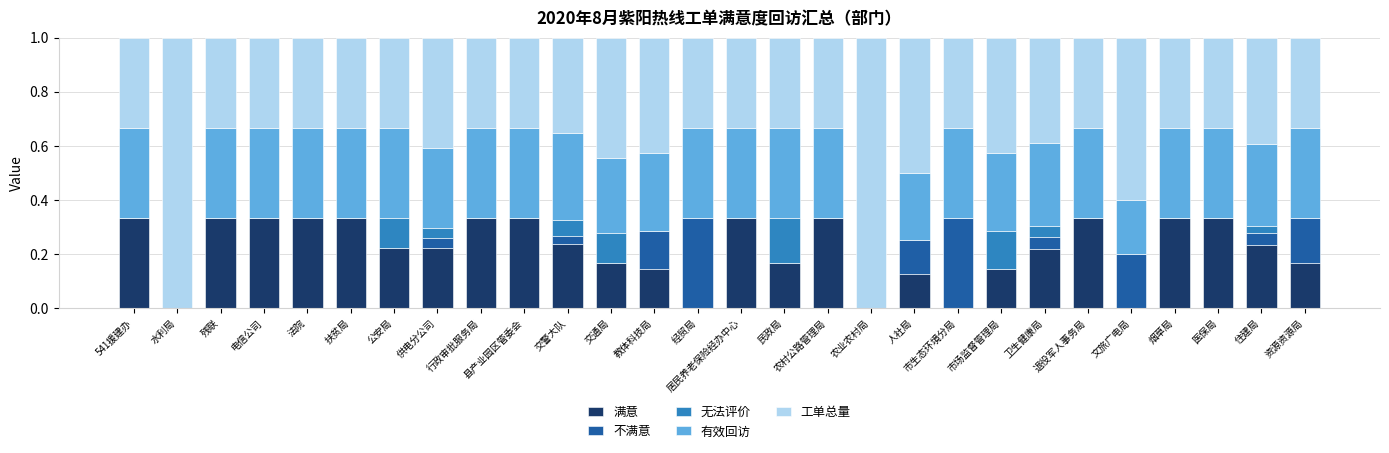

What is the total value across all series at 交通局?

1.0